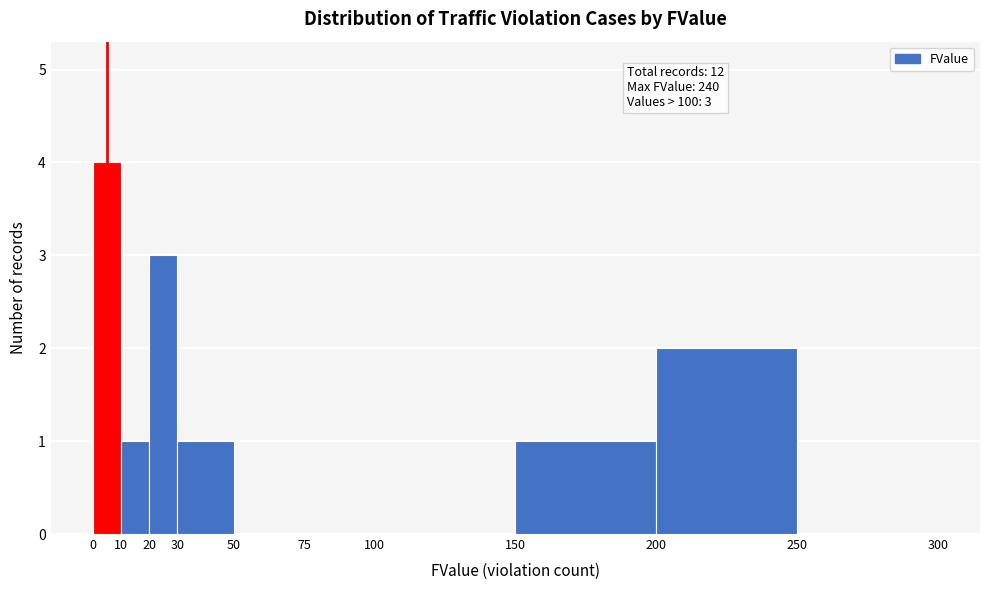

Which range on the x-axis has the tallest bar?

0 to 10